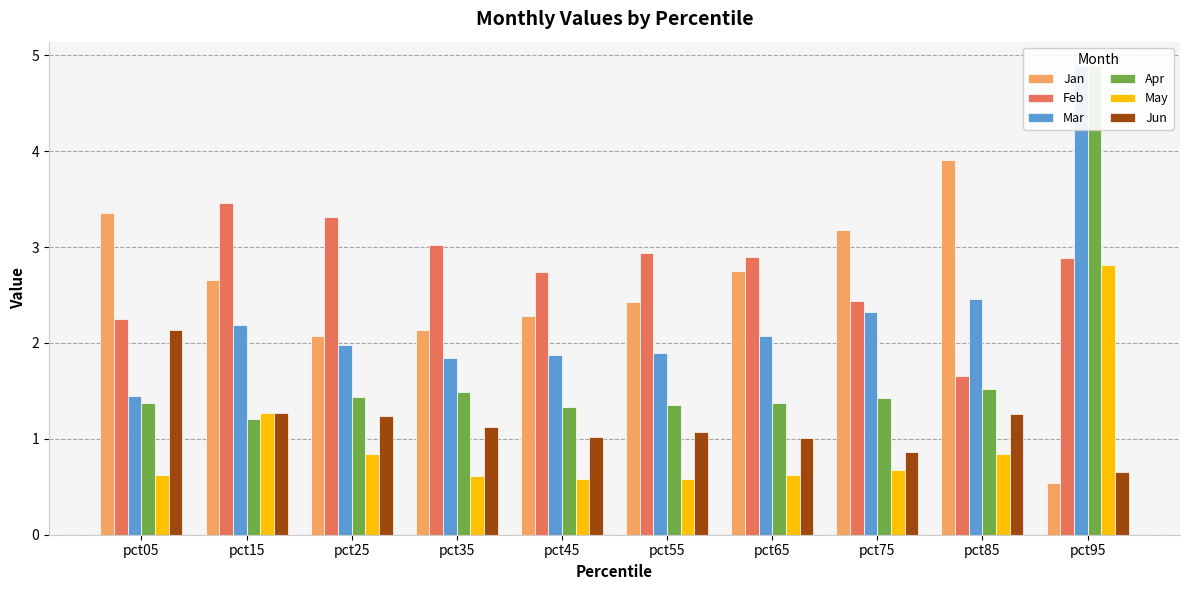

What is the sum of all May values?

9.5